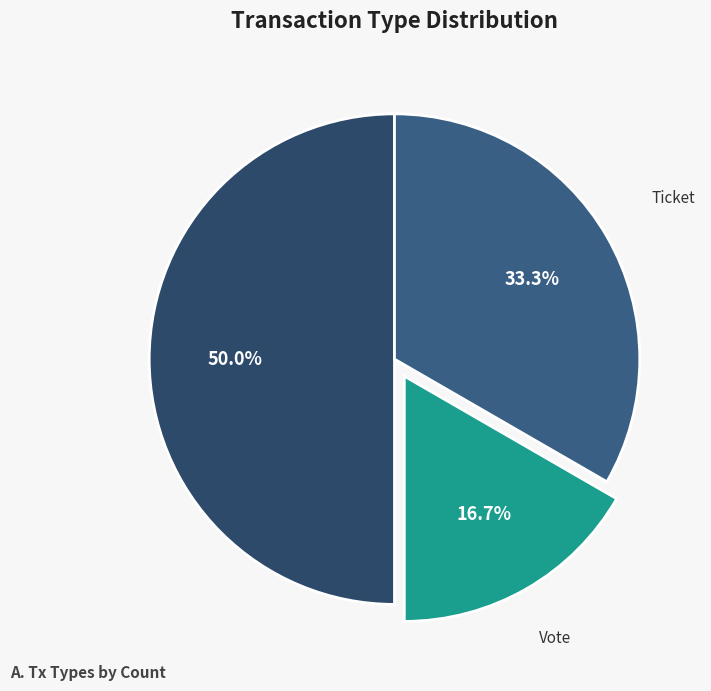

Between Vote and Ticket, which is larger?

Ticket